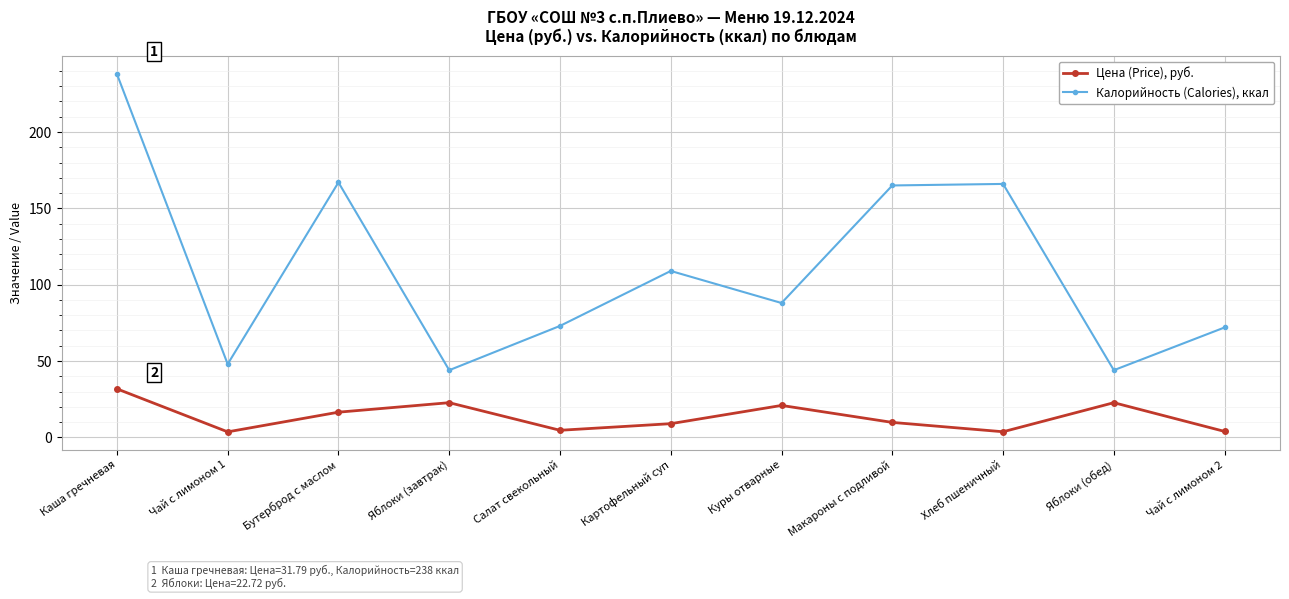

What position from the right is Яблоки (обед)?

2